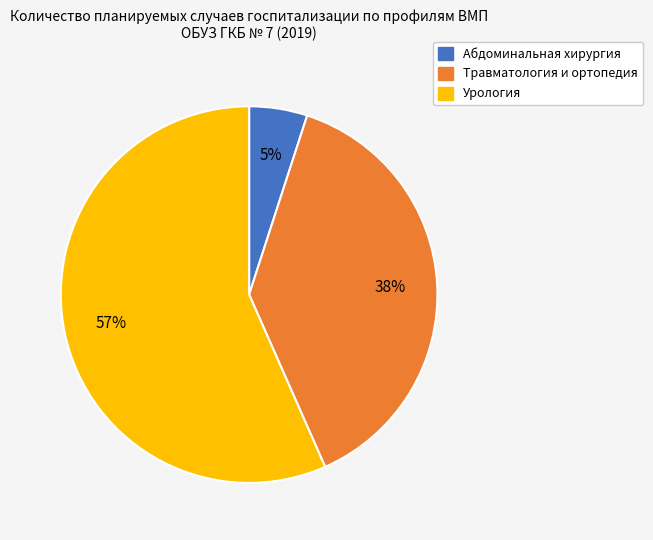

Count the number of slices in the pie.

3